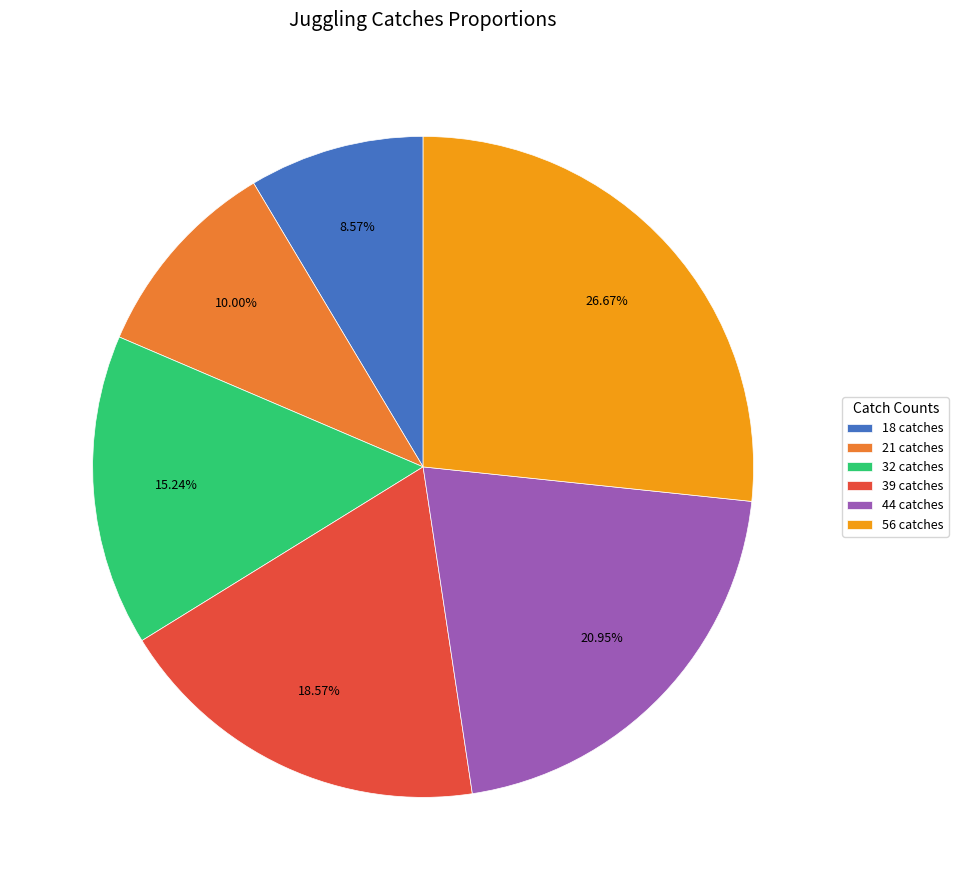

To the nearest percent, what is the combined percentage of 44 catches and 18 catches?

30%